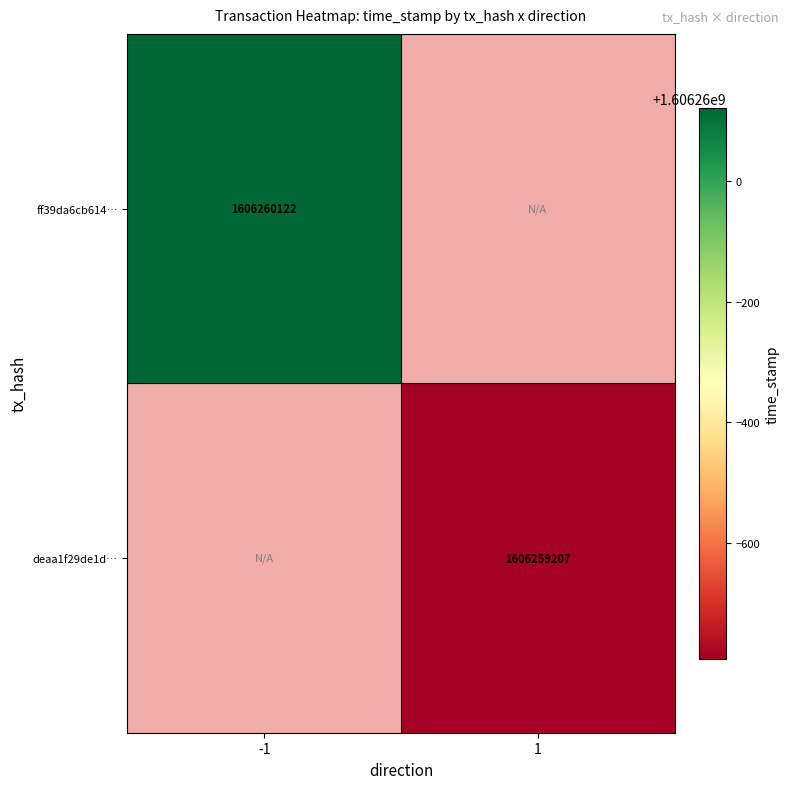

List the series in order of their overall mean, highest first.

ff39da6cb614f4e045bc37e3d2f9ebd0c469833, deaa1f29de1d13618b932743ee8bf0e9de0f3f1